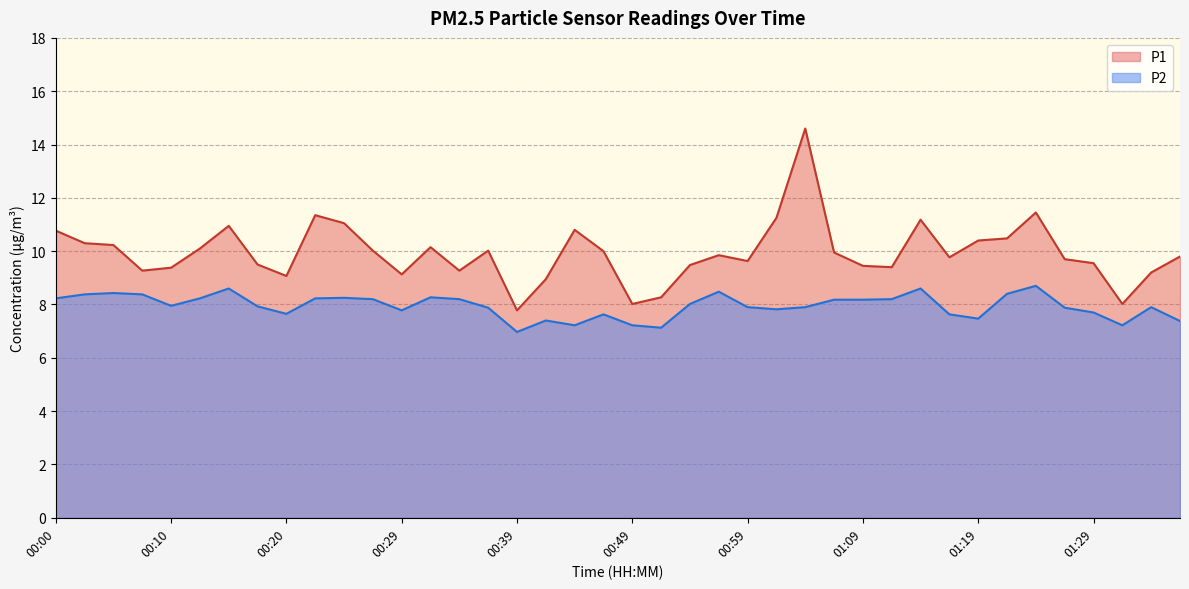

Rank the series by their average value, from lowest to highest.

P2, P1